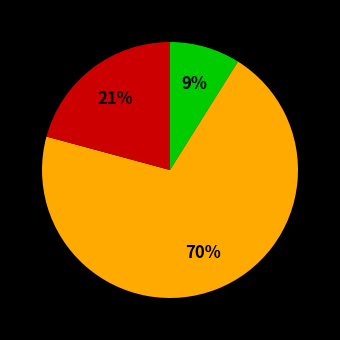

To the nearest percent, what is the average slice percentage?

33%